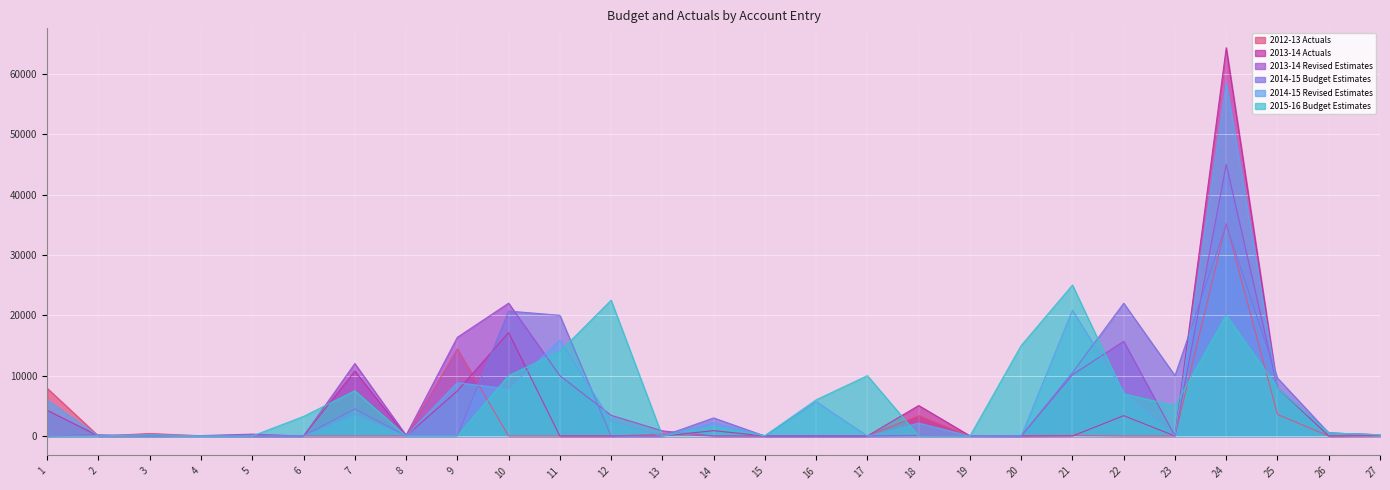

What is the spread (max minus min) of values at 24?

44313.5